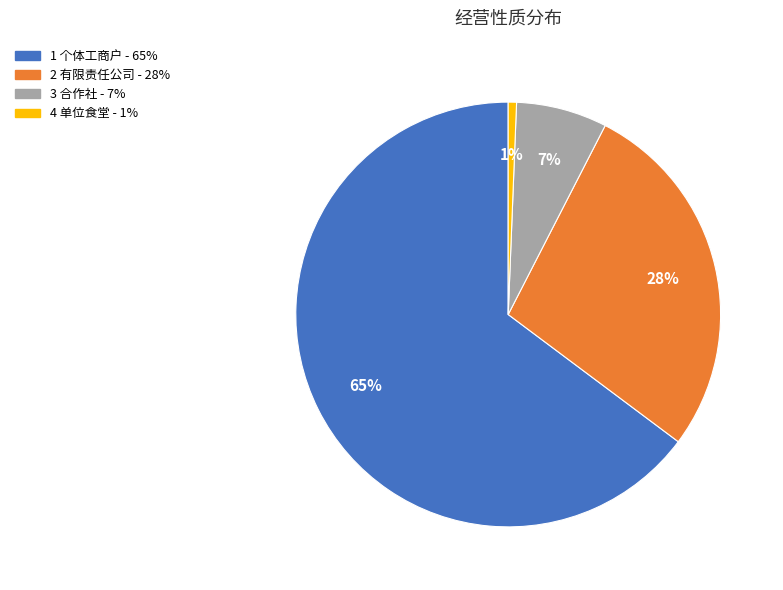

How many segments does this pie chart have?

4